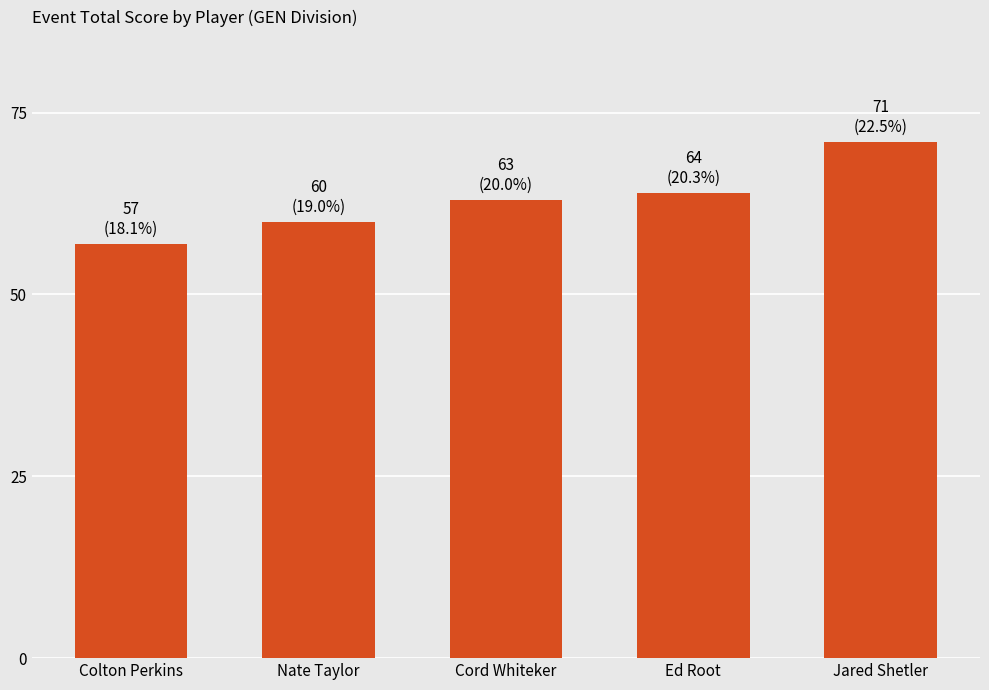

What is the value of the 3rd bar from the left?

63